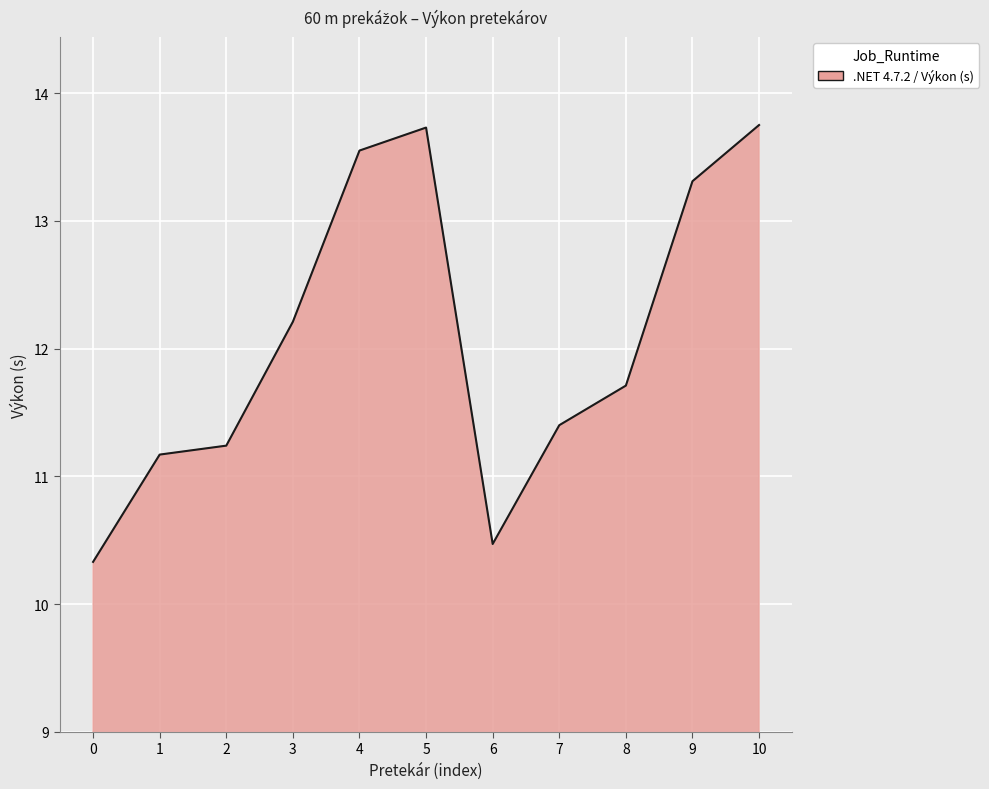

What is the ratio of the value at 4 to the value at 1?

1.2